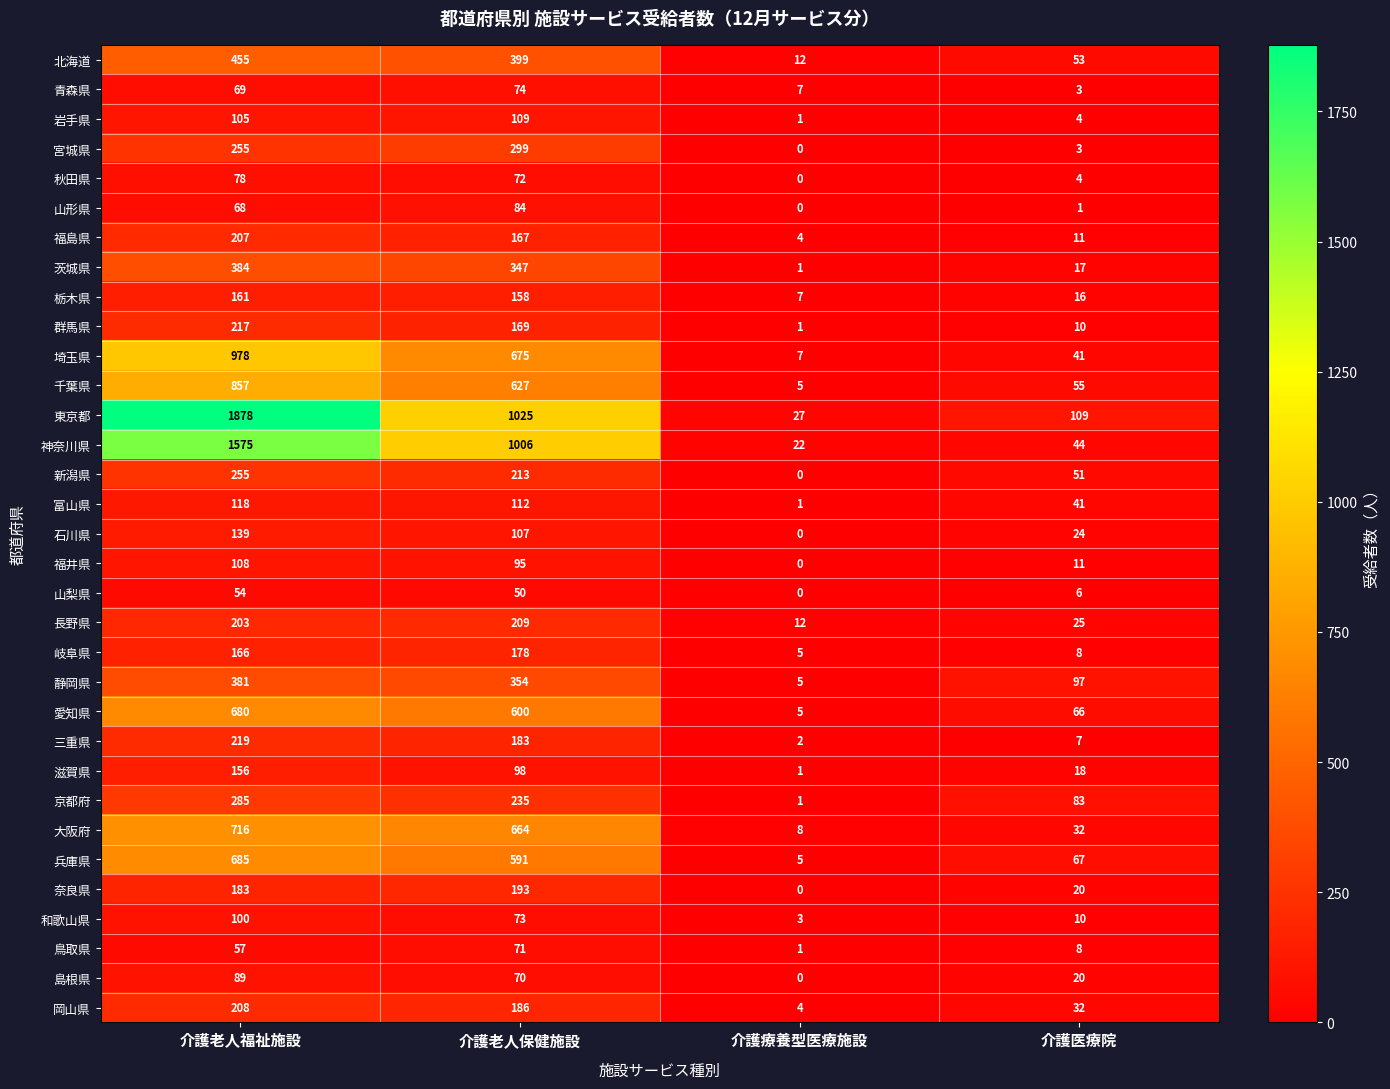

Rank the categories by 滋賀県 value from lowest to highest.

介護療養型医療施設, 介護医療院, 介護老人保健施設, 介護老人福祉施設